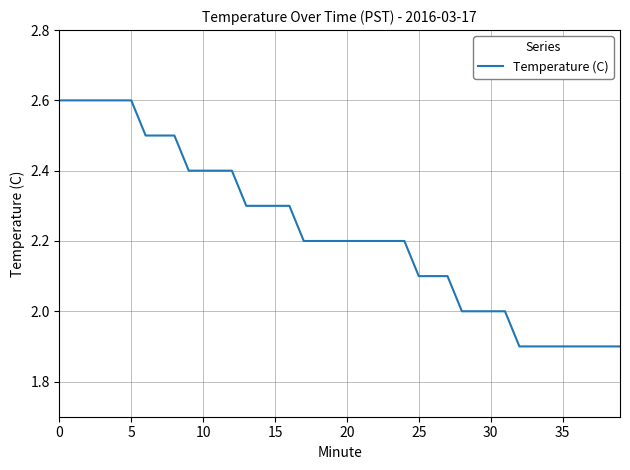

Does the chart have visible grid lines?

Yes